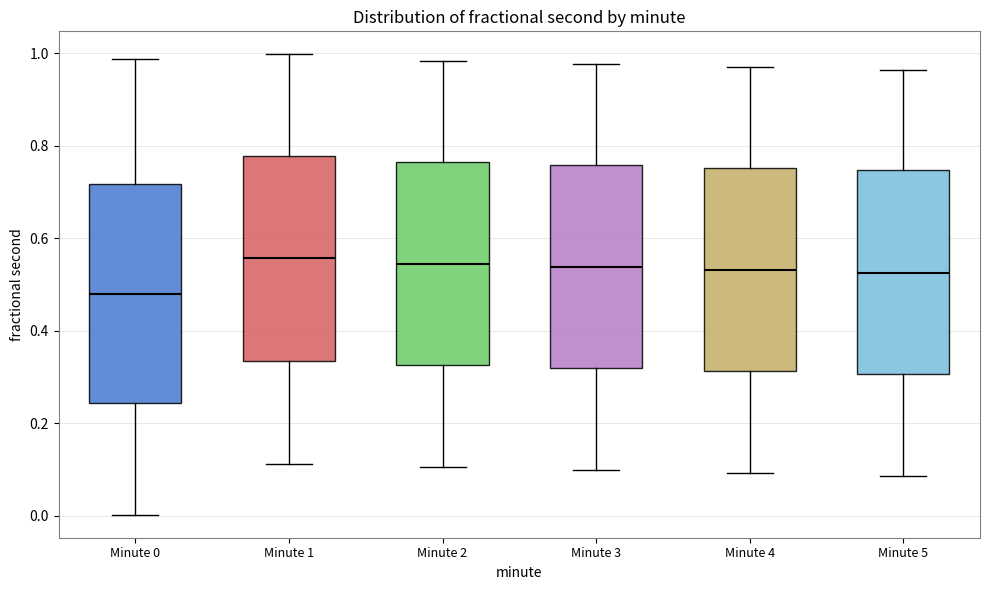

Which box is the tallest, from its lower edge to its upper edge?

Minute 0